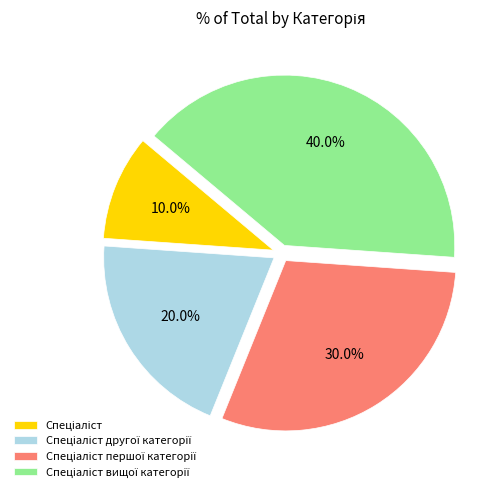

Is there a majority slice in this chart?

No